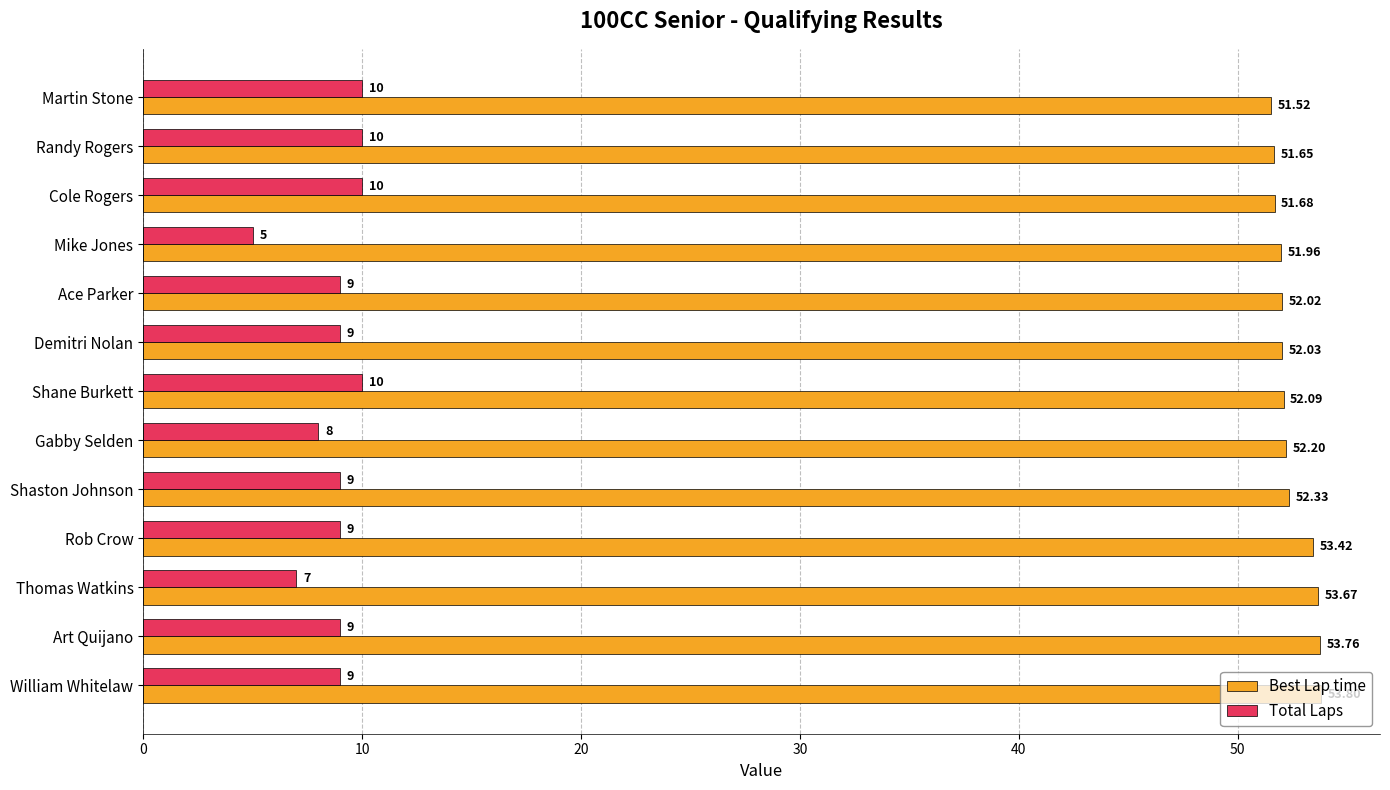

Where is Best Lap time nearest to the value 52?

Ace Parker